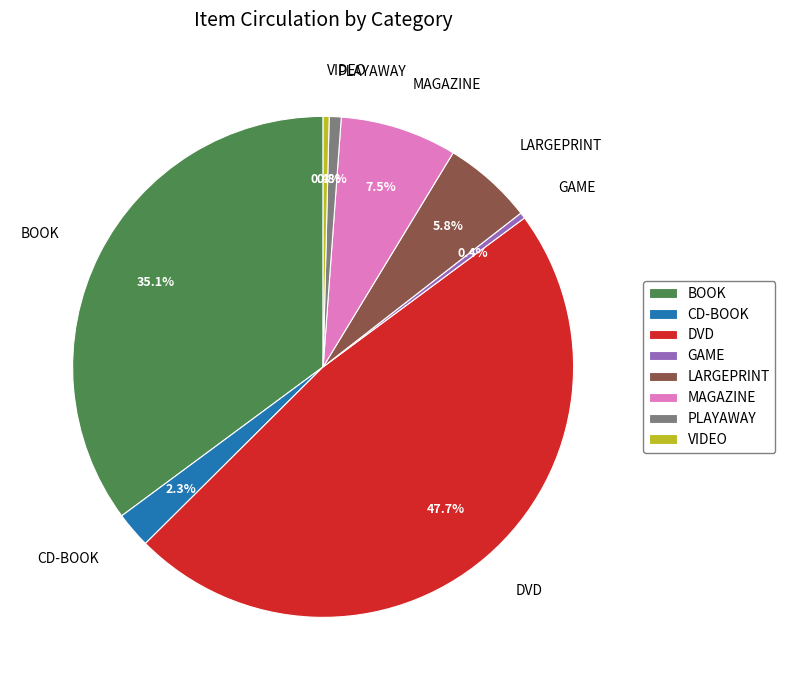

The VIDEO slice represents 6% of the pie. True or false?

False